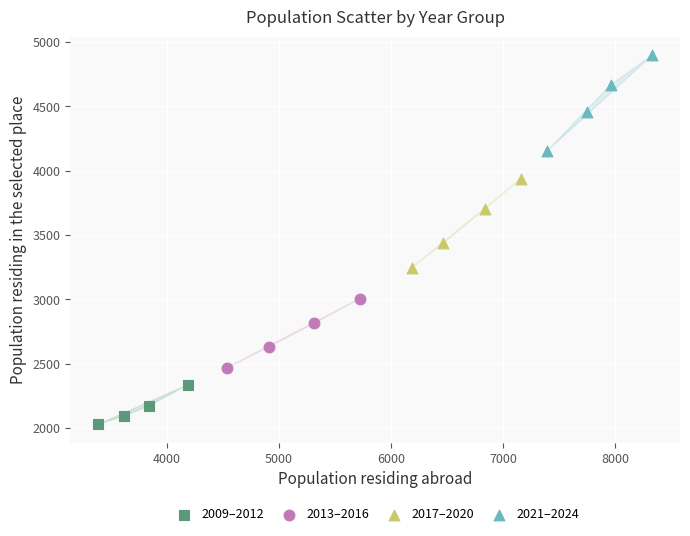

Which series contains the lowest Y value?

2009–2012